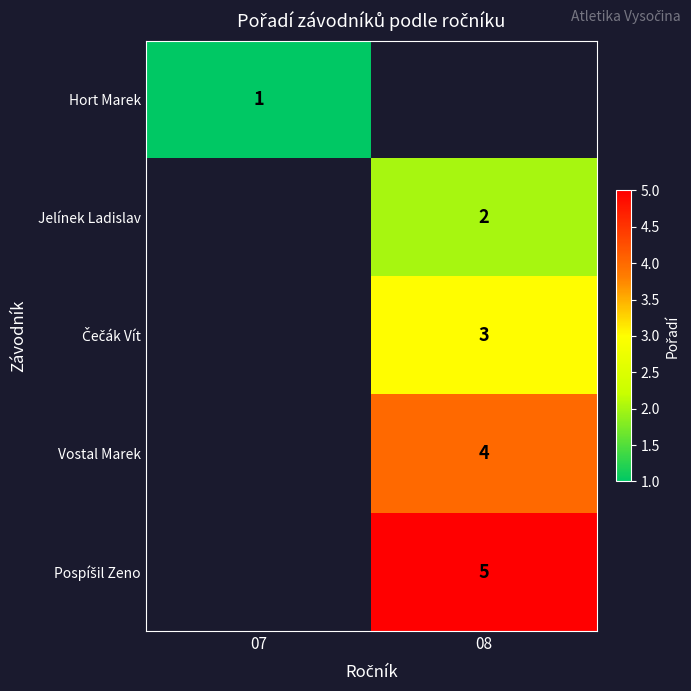

Is the value of Vostal Marek at 08 greater than the value of Jelínek Ladislav at 08?

Yes